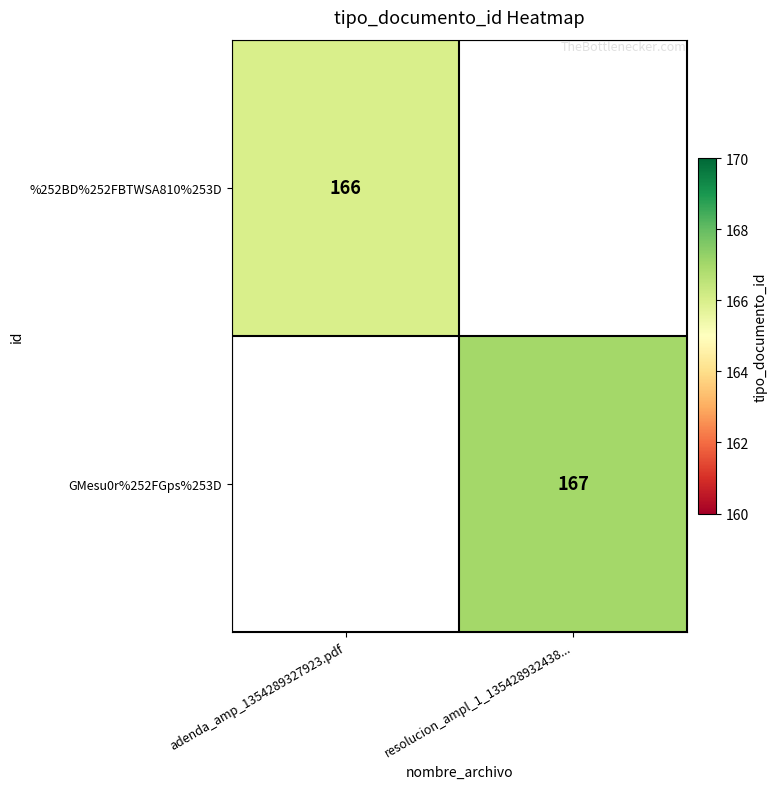

How many distinct data groups are displayed?

2